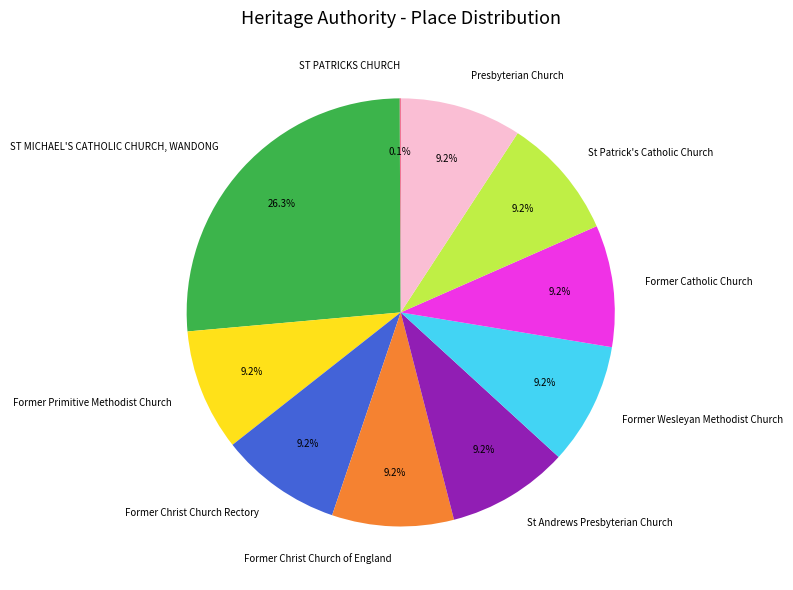

Which slice is the largest?

ST MICHAEL'S CATHOLIC CHURCH, WANDONG